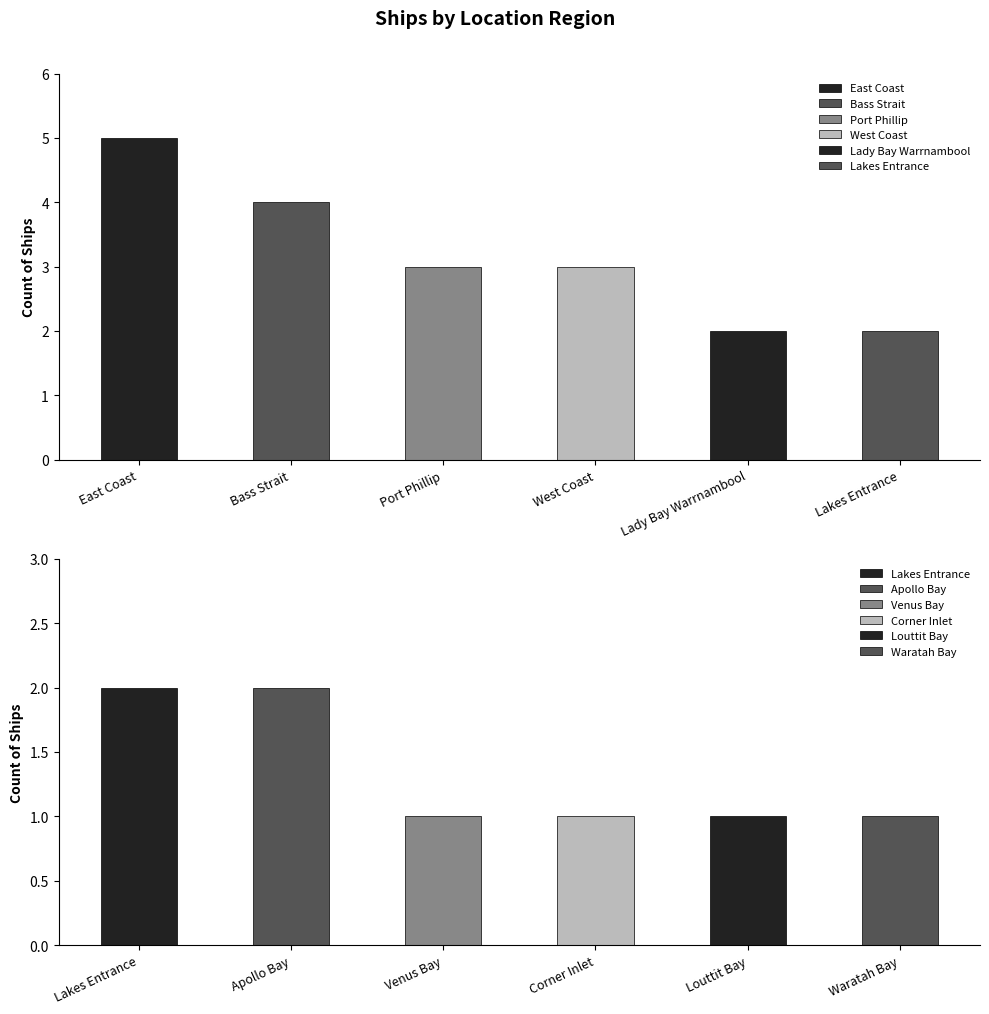

What position from the right is Louttit Bay?

2